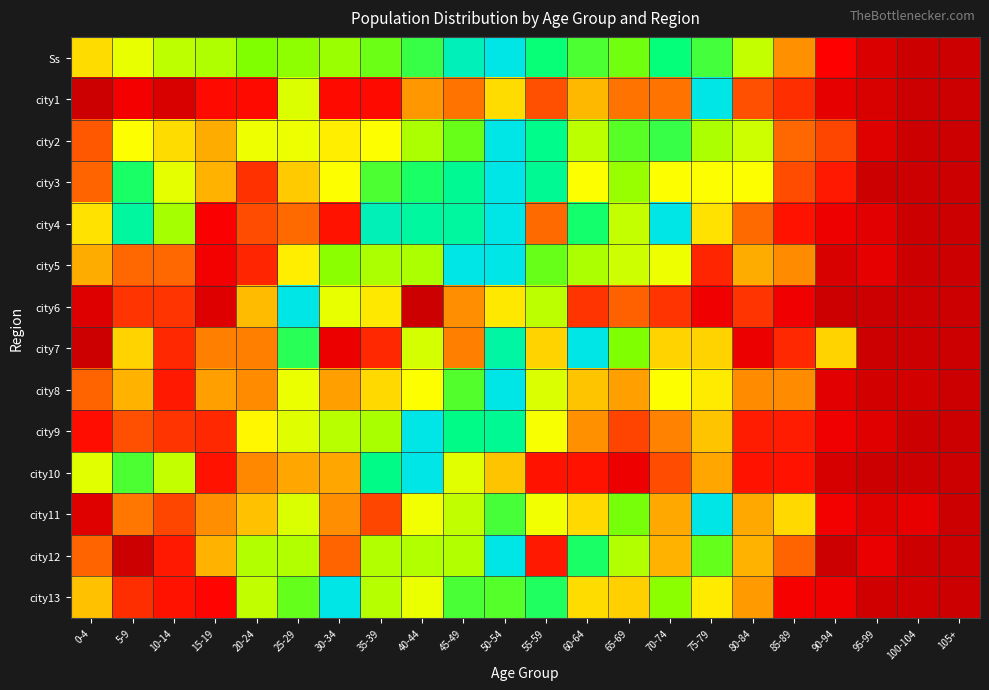

Which has a higher value, 60-64 or 25-29?

60-64